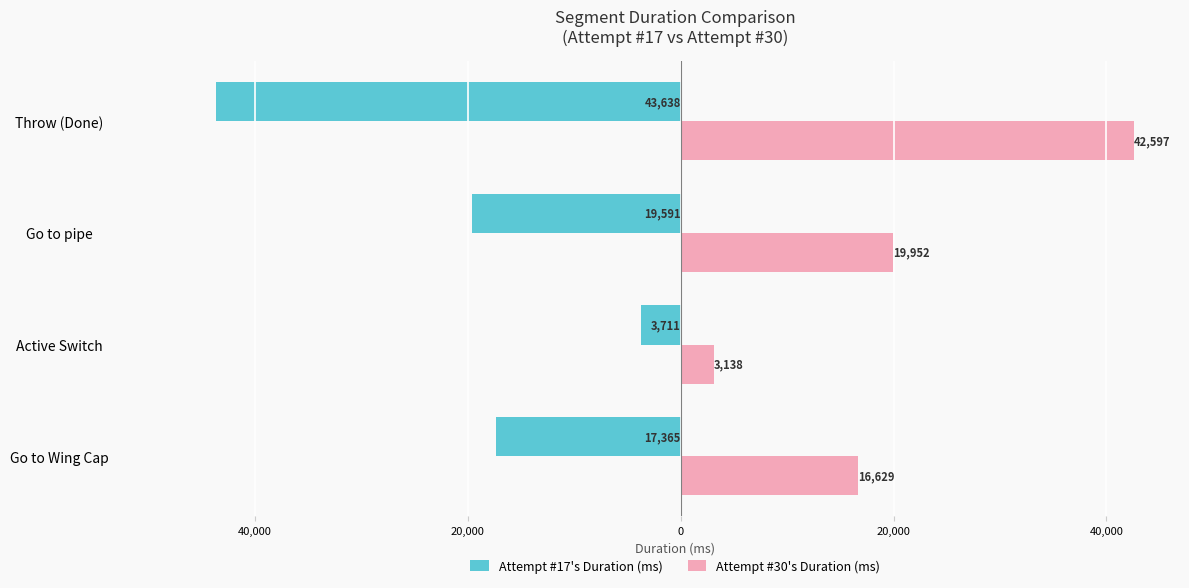

What are all the series names shown in the legend?

Attempt #17's Duration (ms), Attempt #30's Duration (ms)